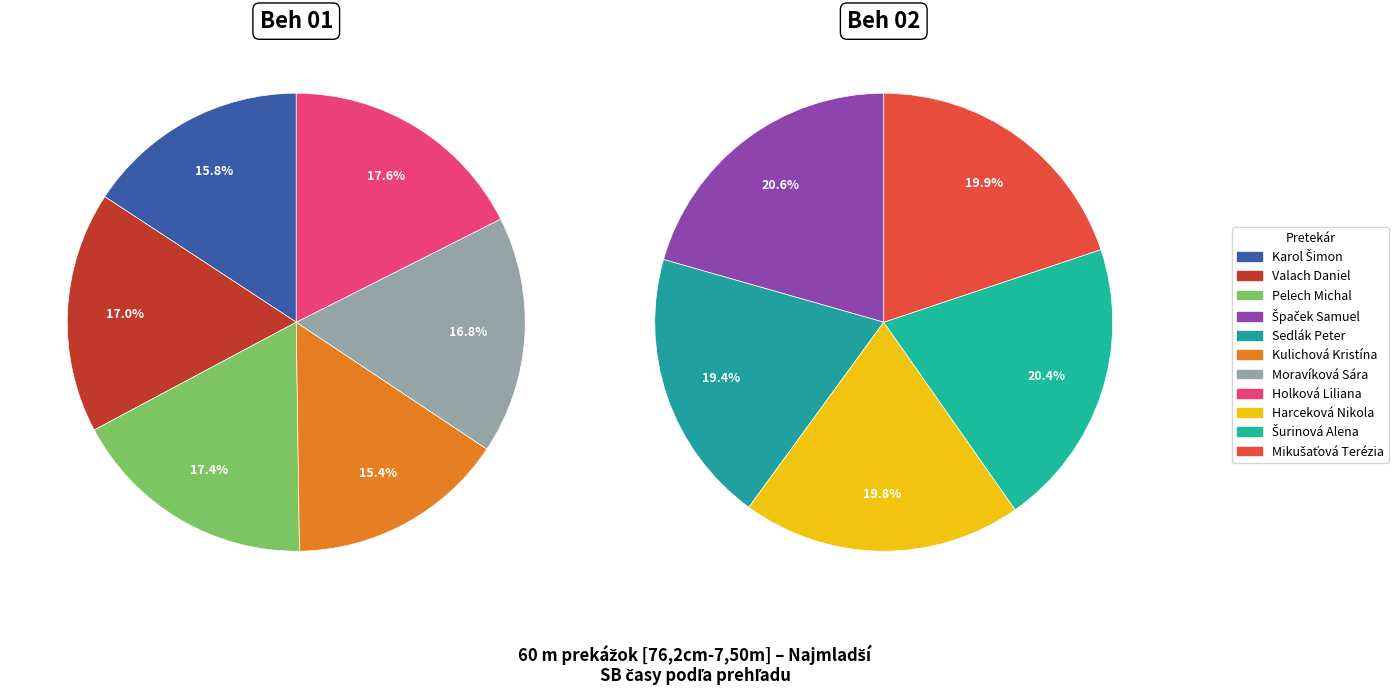

Count the number of slices in the pie.

11